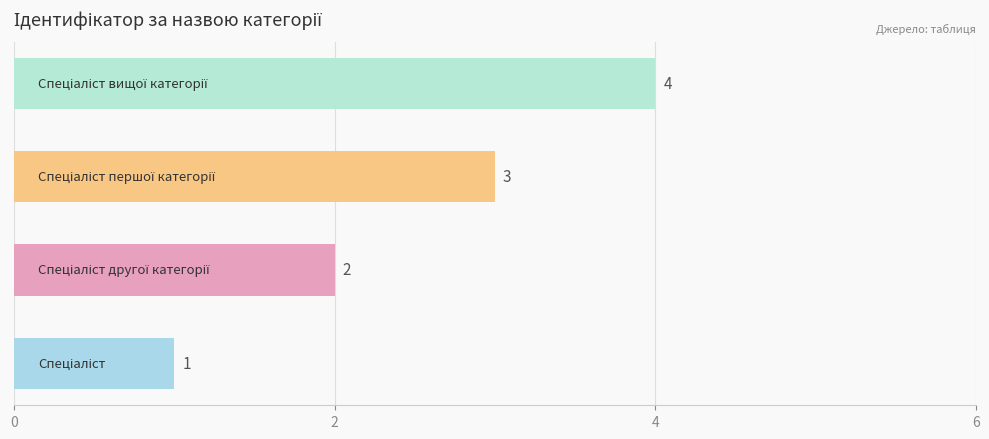

How many values are between 2 and 4?

3